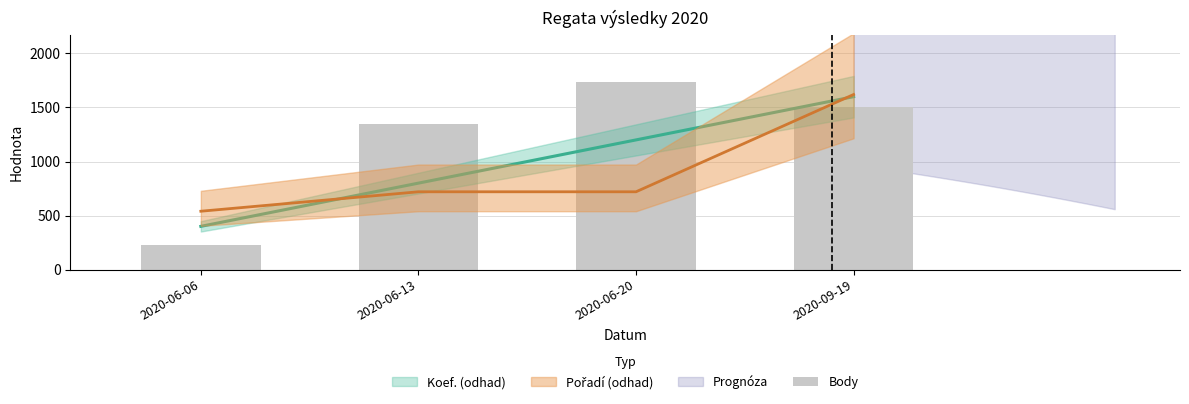

Approximately how many times larger is the value at 2020-06-13 compared to 2020-09-19?

0.9